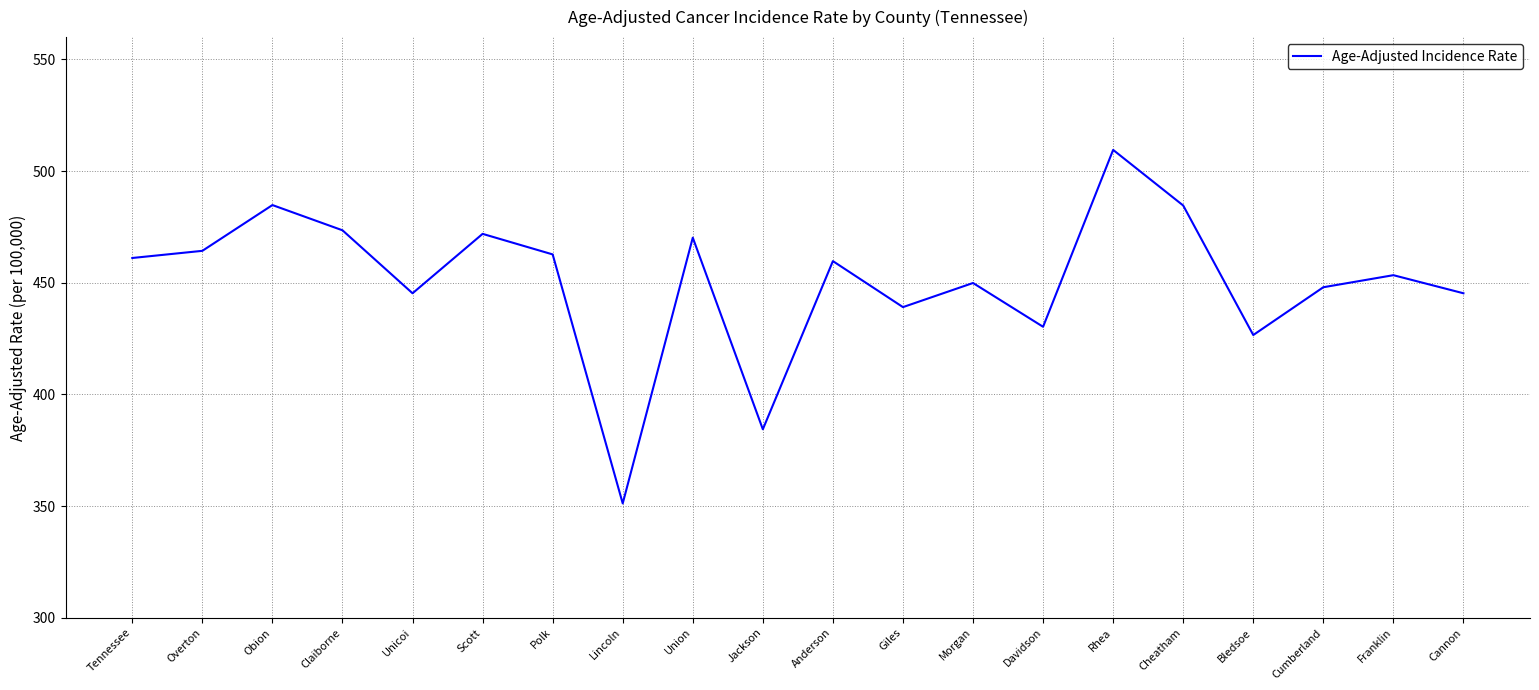

Does the chart have visible grid lines?

Yes